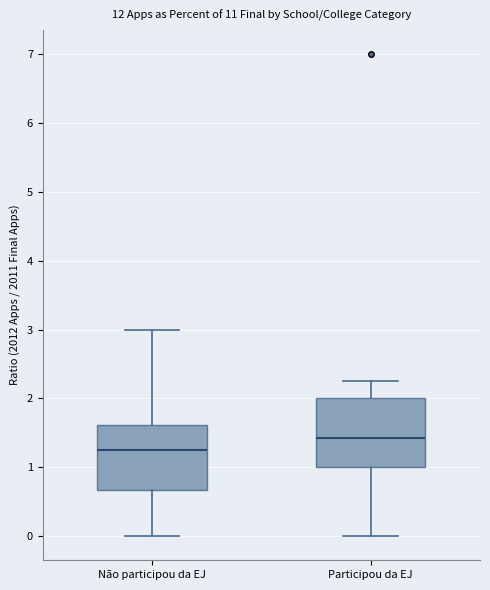

Reading left to right, transcribe this box plot: for each box, give where its median line is, the range the box spans, and where its two whiskers end, as read against the y-axis. The values are not printed on the chart, so give them approximately, as read against the axis.

Não participou da EJ: median 1.3, box 0.7 to 1.6, whiskers 0.0 to 3.0
Participou da EJ: median 1.4, box 1.0 to 2.0, whiskers 0.0 to 2.3